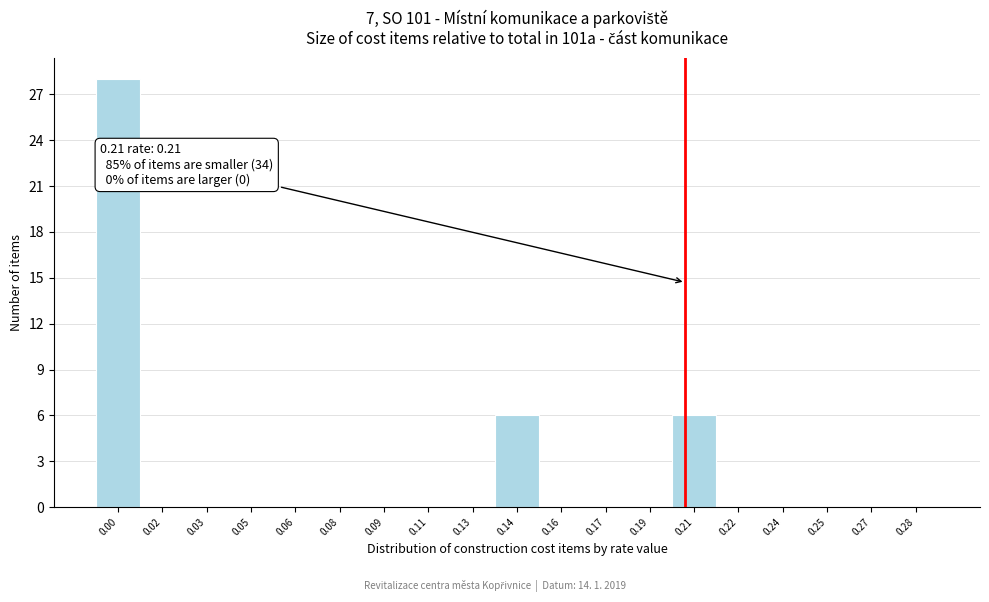

Reading right to left, what are all the values shown in this chart?

0.28=0	0.27=0	0.25=0	0.24=0	0.22=0	0.21=6	0.19=0	0.17=0	0.16=0	0.14=6	0.13=0	0.11=0	0.09=0	0.08=0	0.06=0	0.05=0	0.03=0	0.02=0	0.00=28